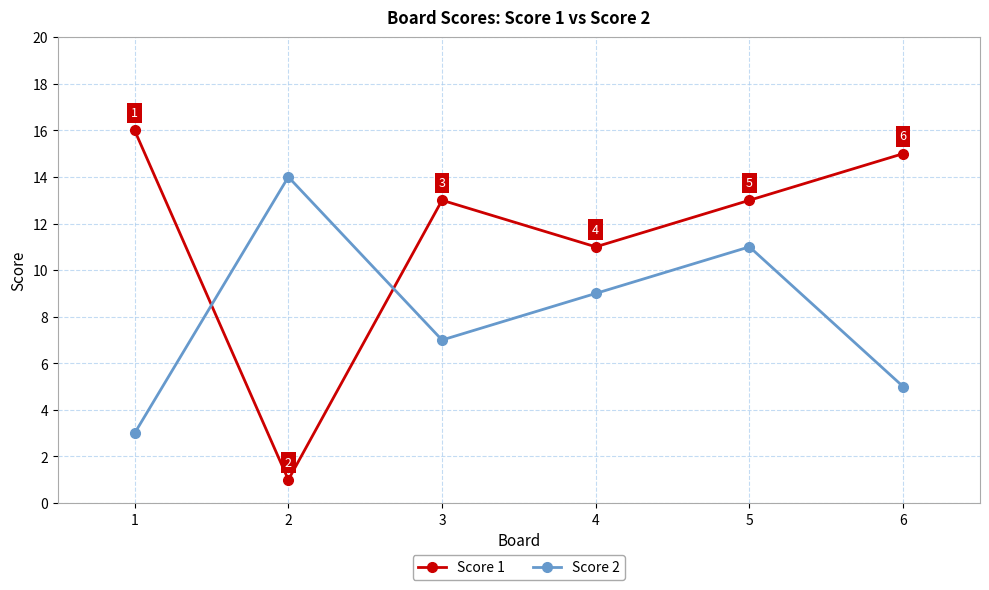

What is the value of the Score 2 point at the 4th from the left?

9